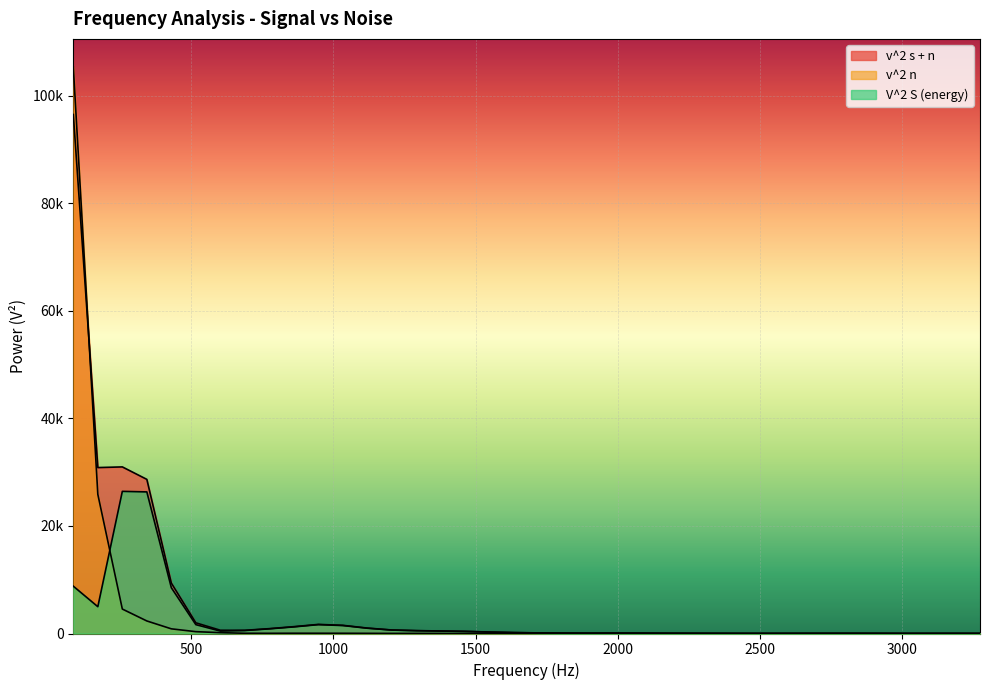

What is the difference between the second highest and second lowest values in the v^2 s + n series?

30971.4